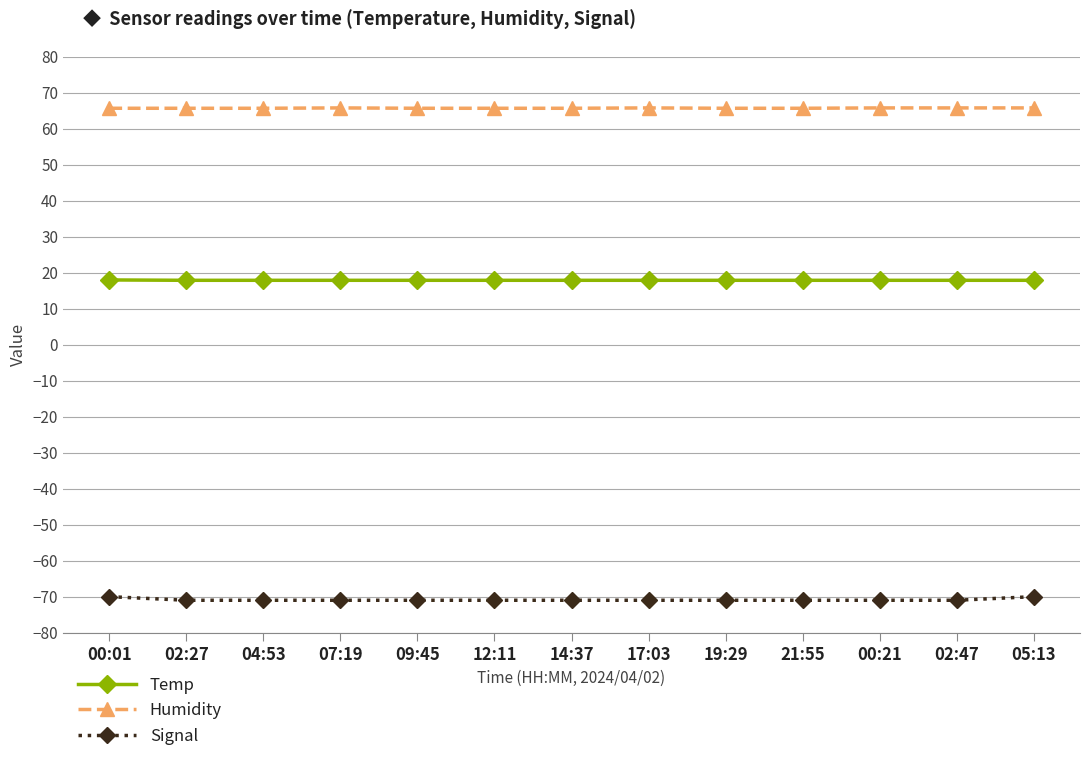

What position from the left is 09:45?

5